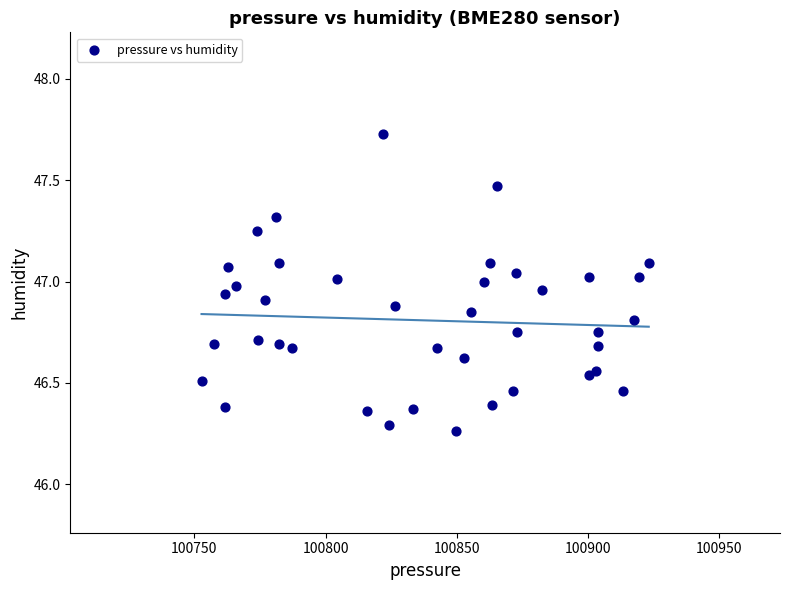

What is the range of X values (max minus min)?

170.4